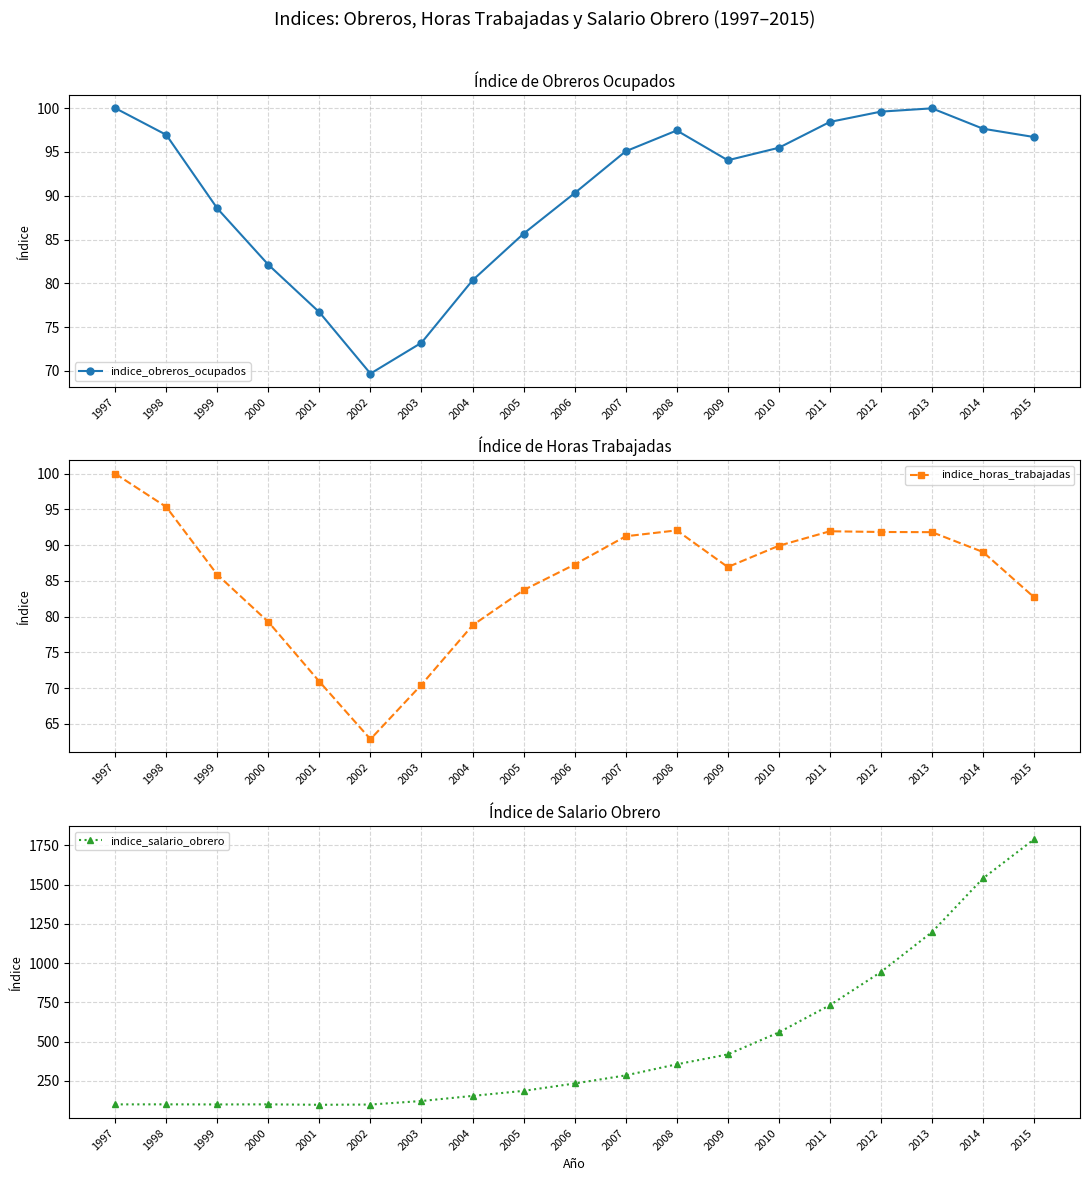

What is the total value across all series at 2008?

544.8